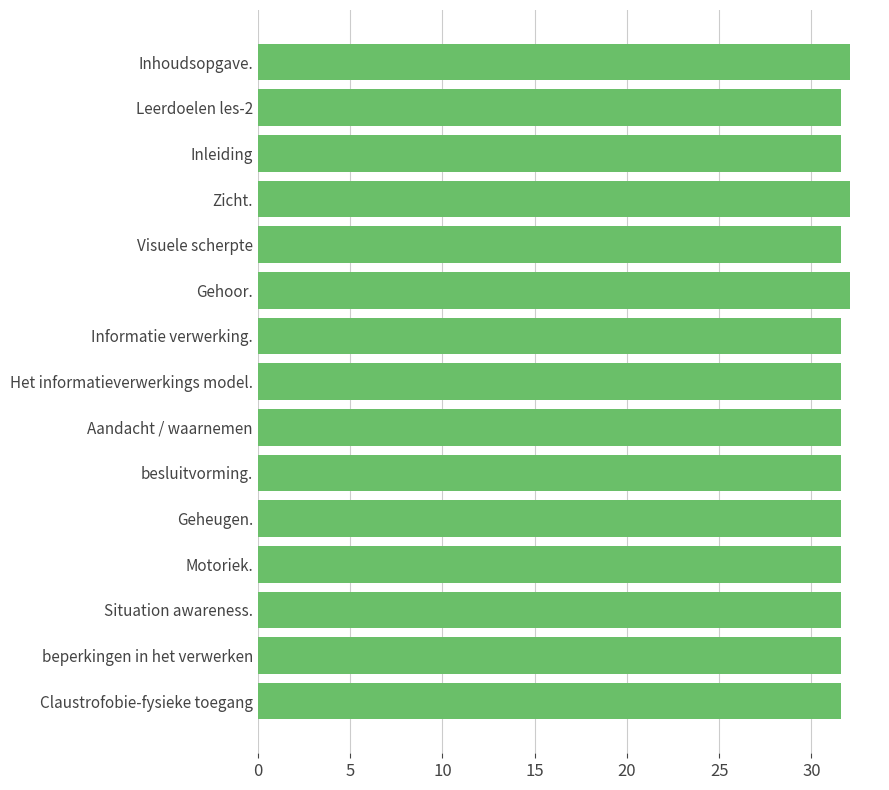

What position from the top is Zicht.?

4